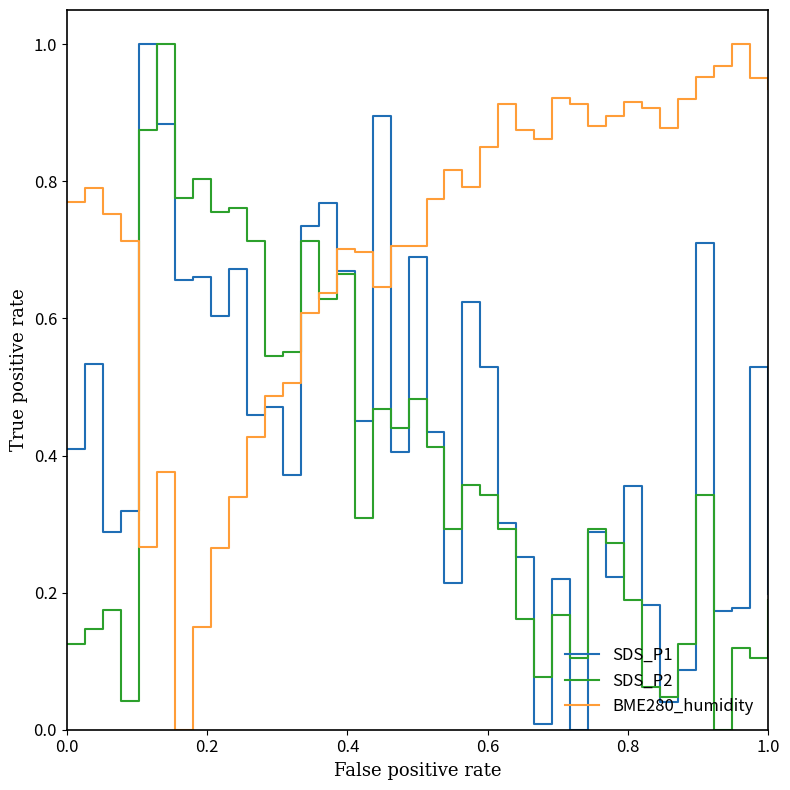

Rank the series by their average value, from highest to lowest.

BME280_humidity, SDS_P1, SDS_P2